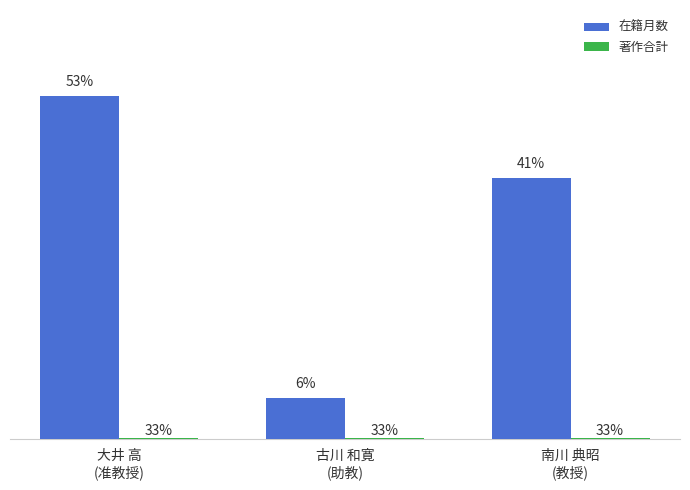

Are the bars horizontal?

No